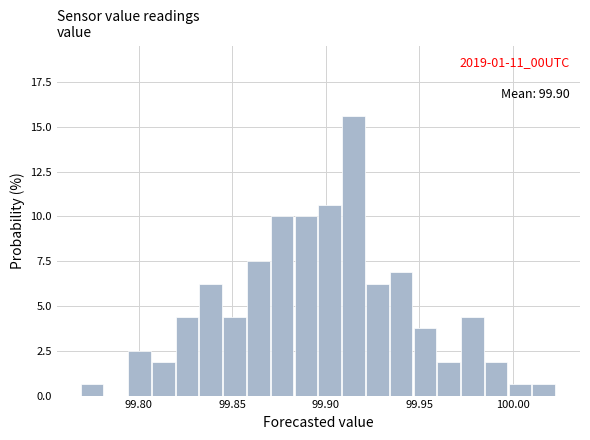

Around what value on the x-axis is the tallest bar? Give the approximate position of its centre, as read against the axis.

99.915